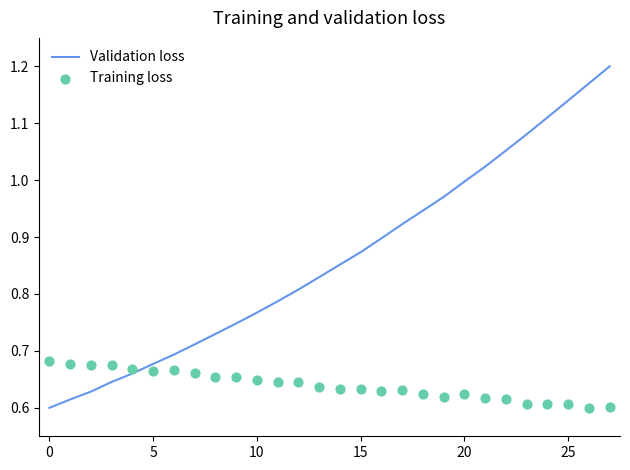

At how many categories does at least one series exceed 0?

28